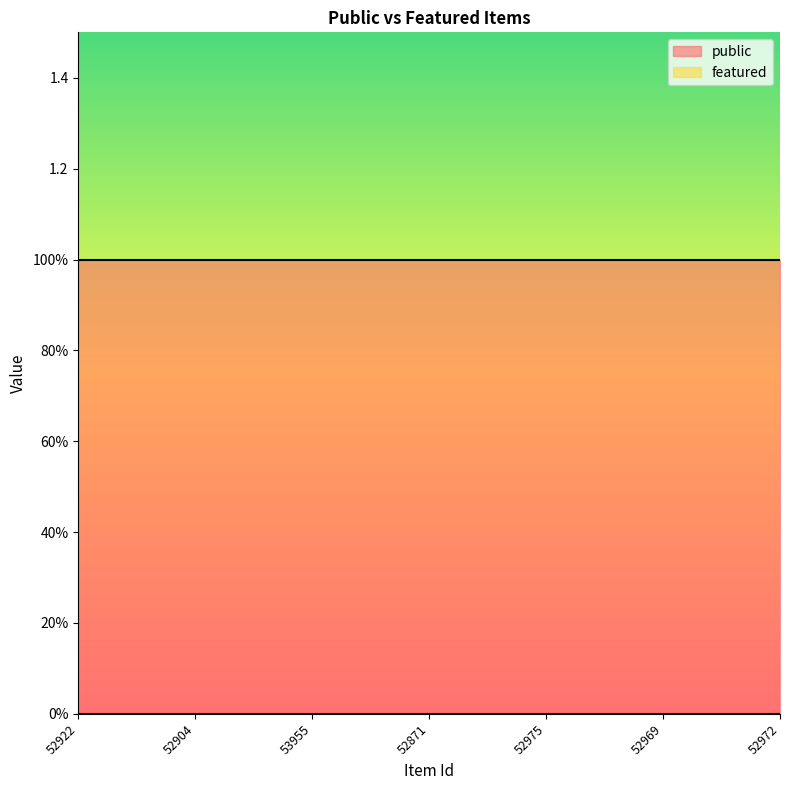

Which series has the largest range (max minus min)?

public